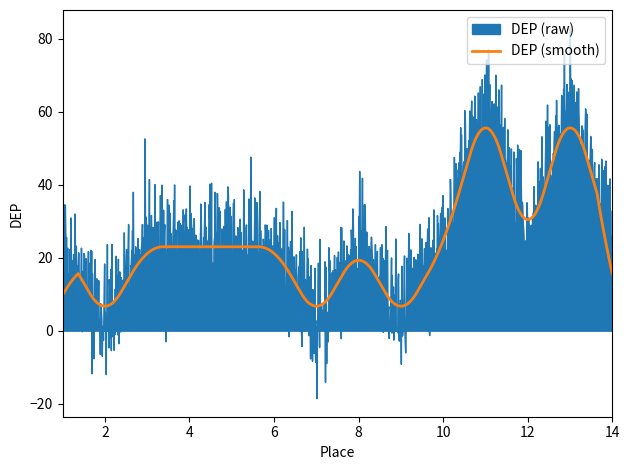

What is the lowest value of the DEP (smooth) series?

6.7